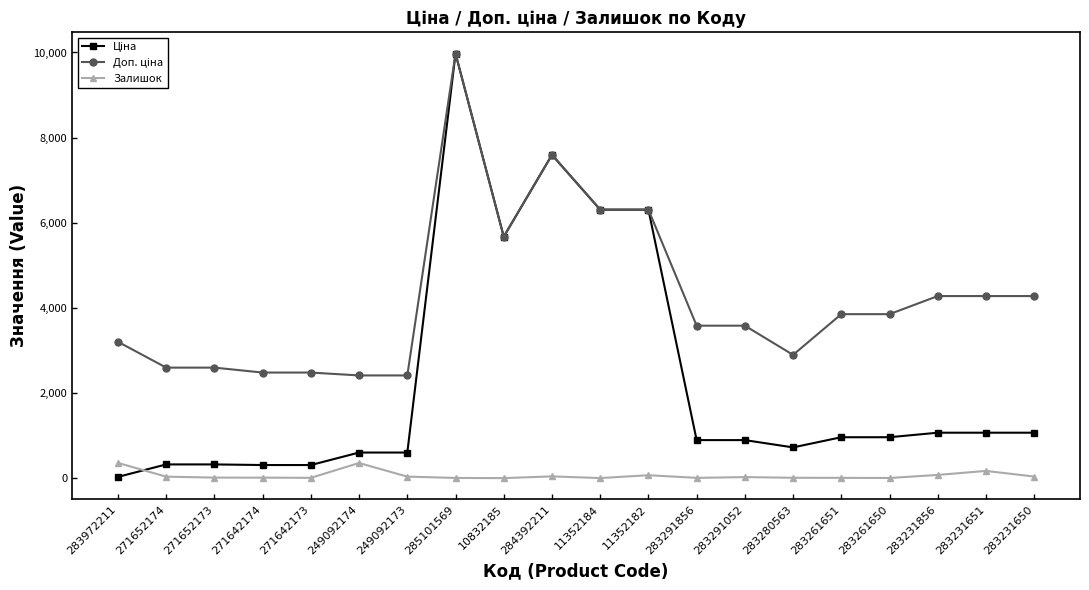

What is the label of the 14th point from the left?

283291052